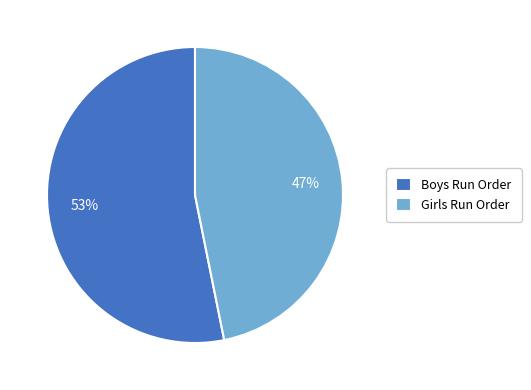

To the nearest percent, what is the difference between the largest and smallest slice percentages?

6%